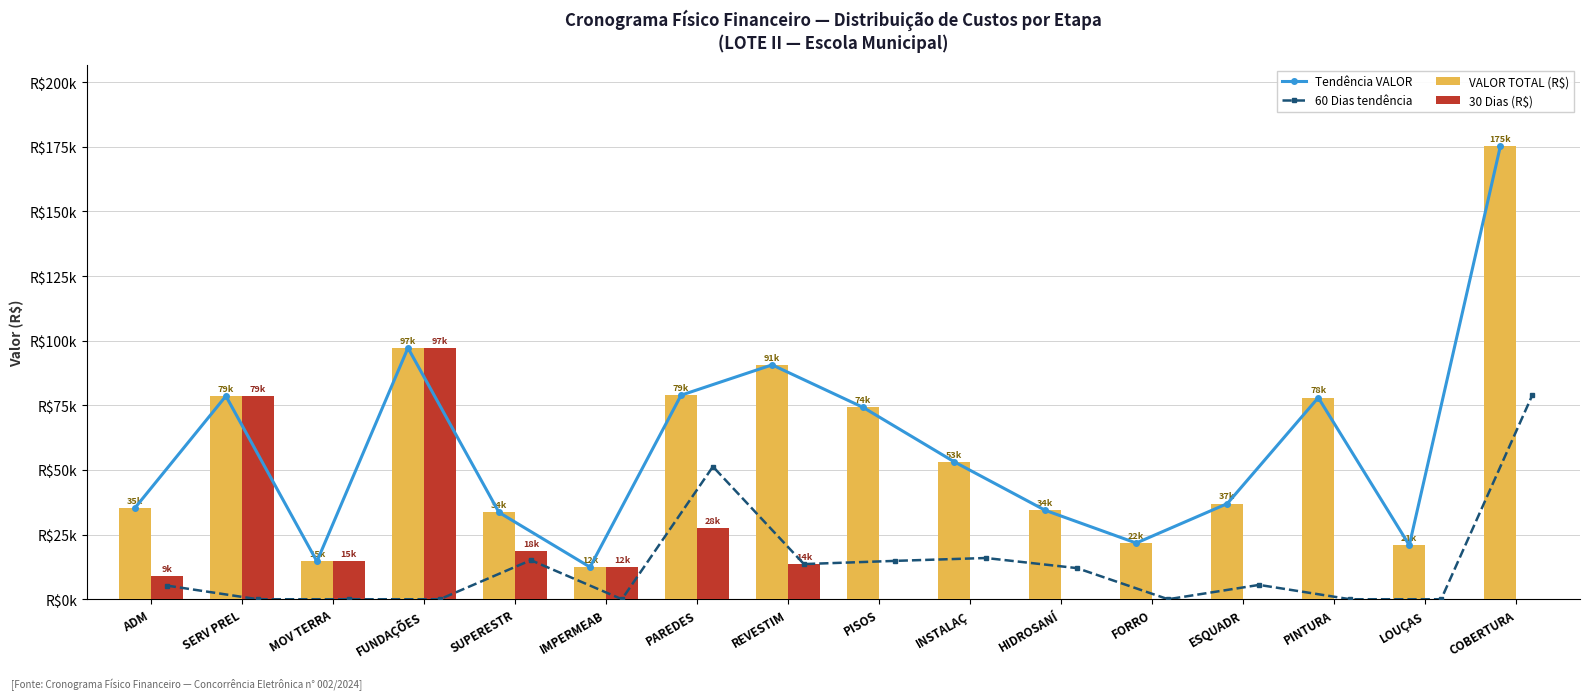

Reading right to left, list all the values displayed in this chart.

Tendência VALOR: COBERTURA=175257.5	LOUÇAS=20897.4	PINTURA=77986.6	ESQUADR=36984.9	FORRO=21736.8	HIDROSANÍ=34404.0	INSTALAÇ=53171.3	PISOS=74208.4	REVESTIM=90667.7	PAREDES=78929.3	IMPERMEAB=12426.8	SUPERESTR=33587.2	FUNDAÇÕES=97221.3	MOV TERRA=14628.8	SERV PREL=78611.8	ADM=35274.8
60 Dias tendência: COBERTURA=78865.9	LOUÇAS=0.0	PINTURA=0.0	ESQUADR=5547.7	FORRO=0.0	HIDROSANÍ=12041.4	INSTALAÇ=15951.4	PISOS=14841.7	REVESTIM=13600.1	PAREDES=51304.1	IMPERMEAB=0.0	SUPERESTR=15114.3	FUNDAÇÕES=0.0	MOV TERRA=0.0	SERV PREL=0.0	ADM=5291.2
VALOR TOTAL (R$): COBERTURA=175257.5	LOUÇAS=20897.4	PINTURA=77986.6	ESQUADR=36984.9	FORRO=21736.8	HIDROSANÍ=34404.0	INSTALAÇ=53171.3	PISOS=74208.4	REVESTIM=90667.7	PAREDES=78929.3	IMPERMEAB=12426.8	SUPERESTR=33587.2	FUNDAÇÕES=97221.3	MOV TERRA=14628.8	SERV PREL=78611.8	ADM=35274.8
30 Dias (R$): COBERTURA=0.0	LOUÇAS=0.0	PINTURA=0.0	ESQUADR=0.0	FORRO=0.0	HIDROSANÍ=0.0	INSTALAÇ=0.0	PISOS=0.0	REVESTIM=13600.1	PAREDES=27625.3	IMPERMEAB=12426.8	SUPERESTR=18473.0	FUNDAÇÕES=97221.3	MOV TERRA=14628.8	SERV PREL=78611.8	ADM=8818.7